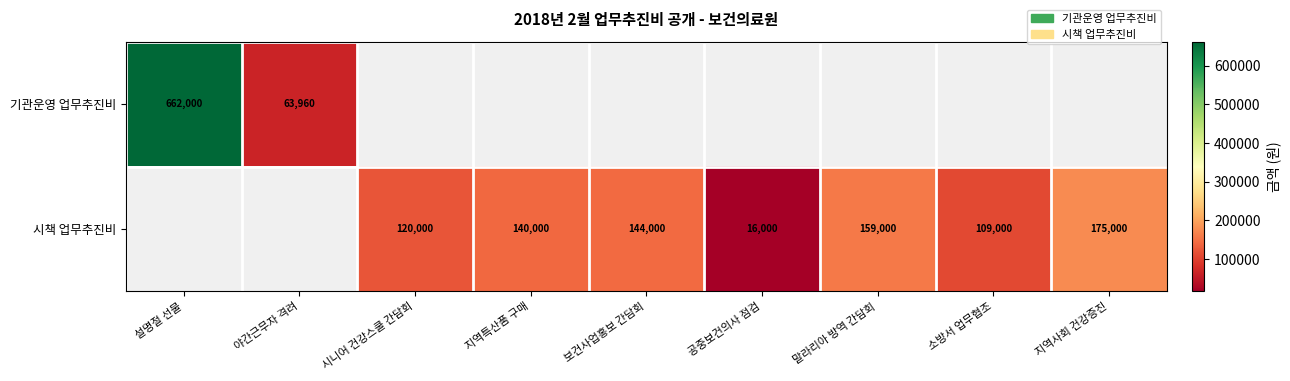

Is the value of 시책 업무추진비 at 지역사회 건강증진 greater than the value of 기관운영 업무추진비 at 야간근무자 격려?

Yes